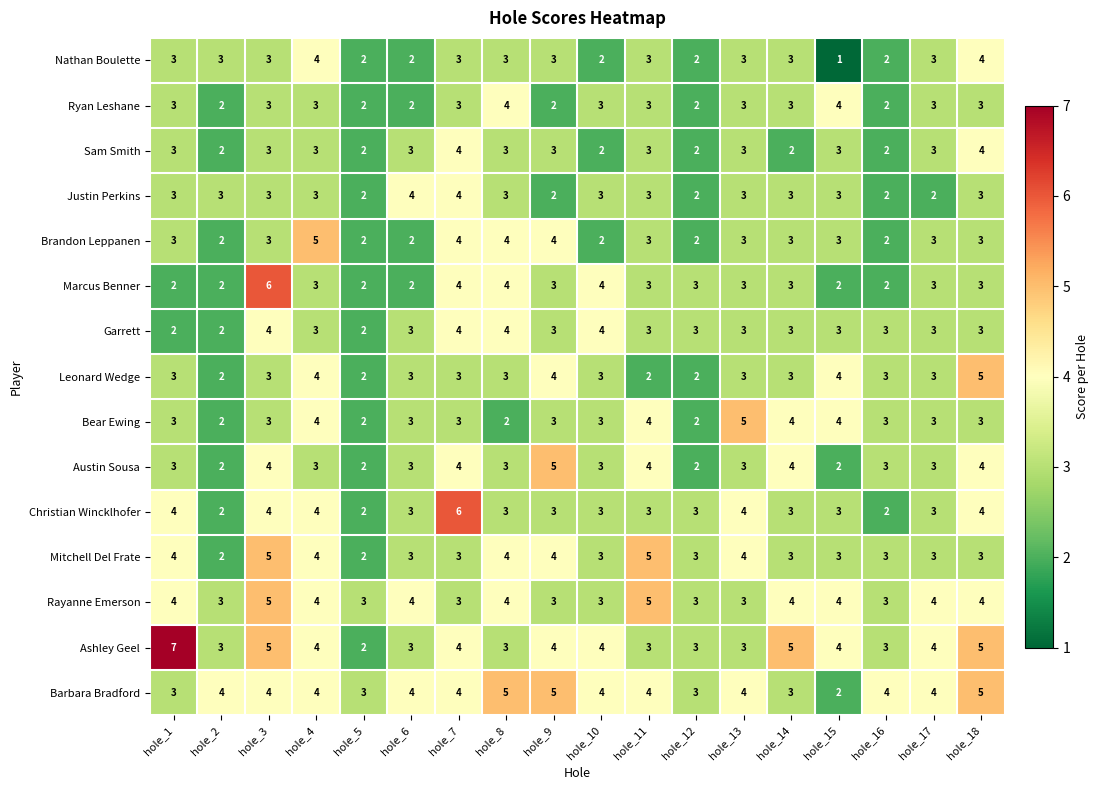

Is it true that Ryan Leshane equals 3 at hole_1?

True